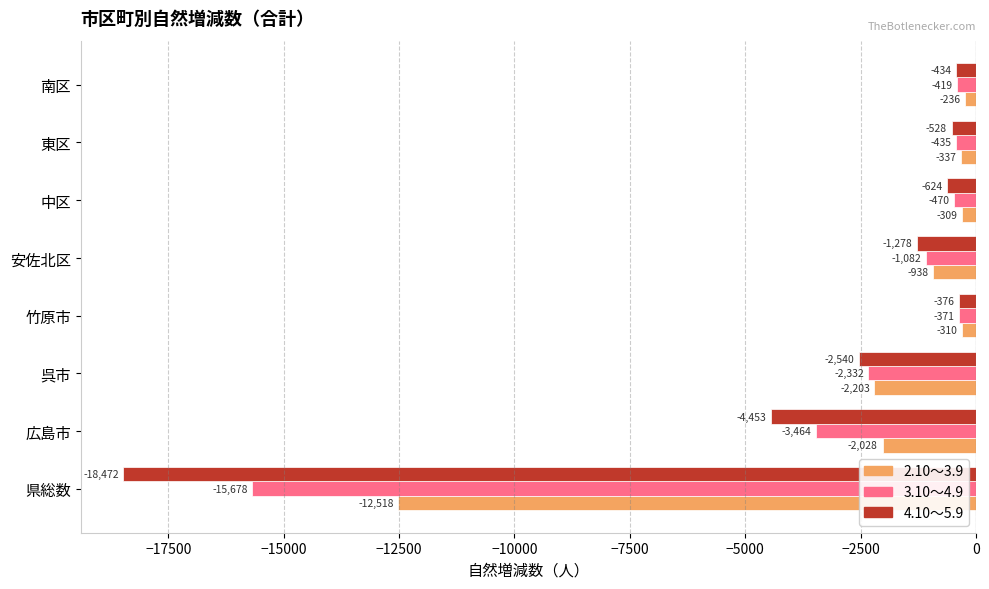

Rank the series by their average value, from lowest to highest.

4.10～5.9, 3.10～4.9, 2.10～3.9